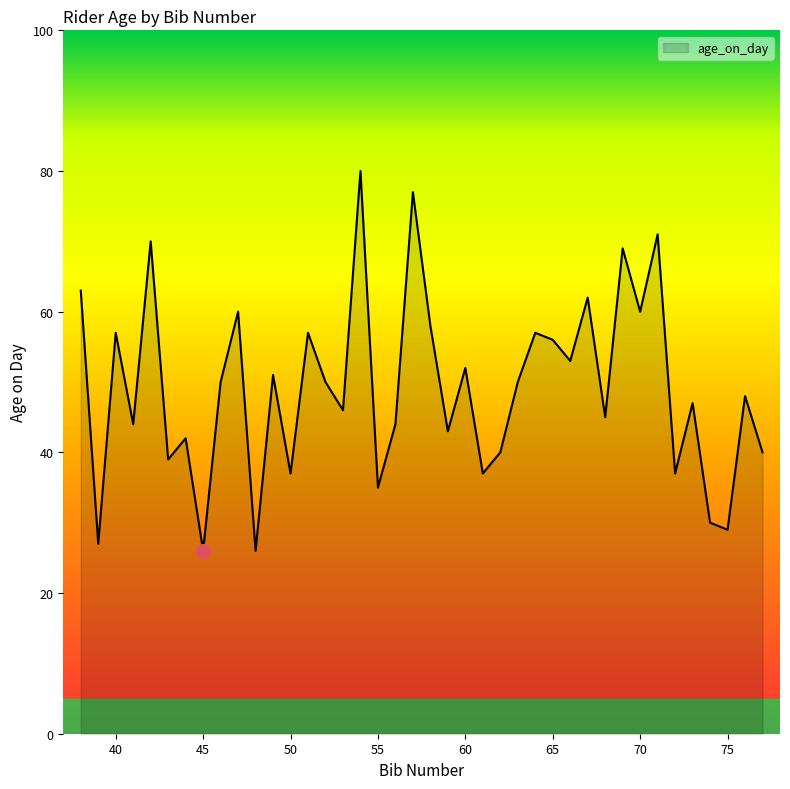

Count the number of categories in the chart.

40